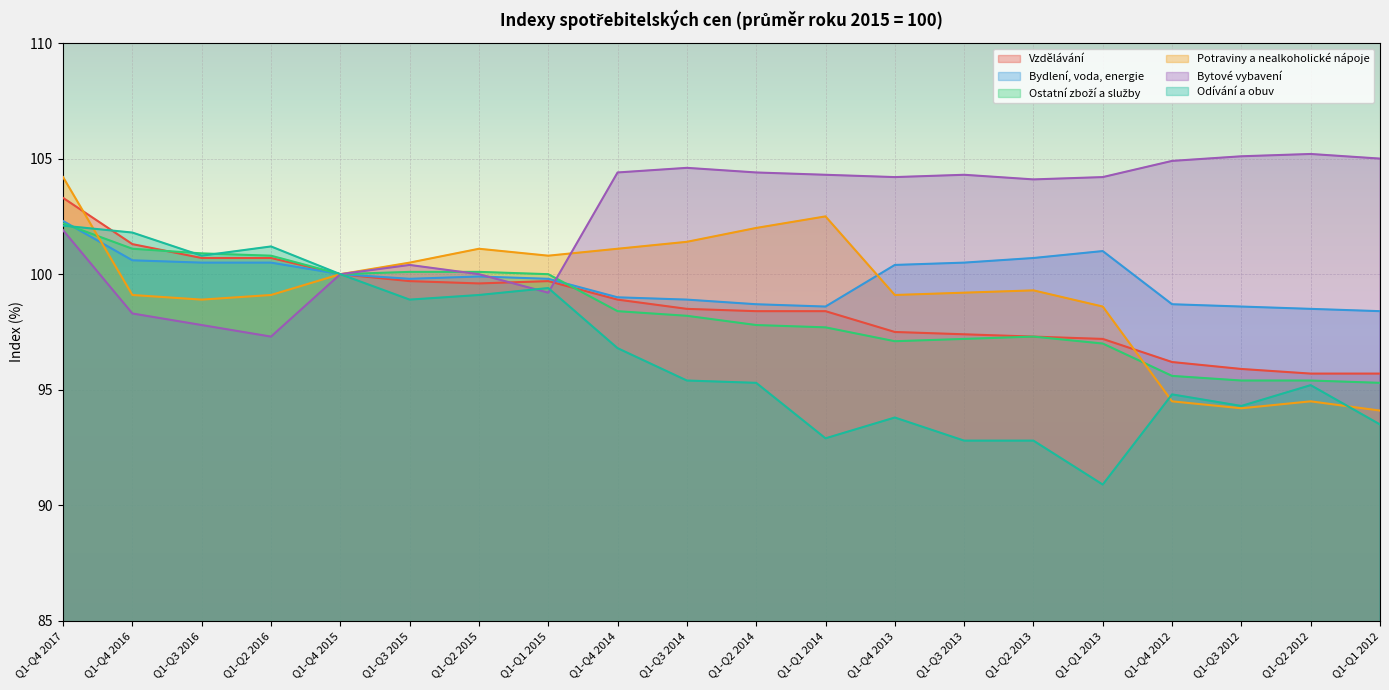

Which has a higher value, Q1-Q3 2016 or Q1-Q1 2013?

Q1-Q3 2016